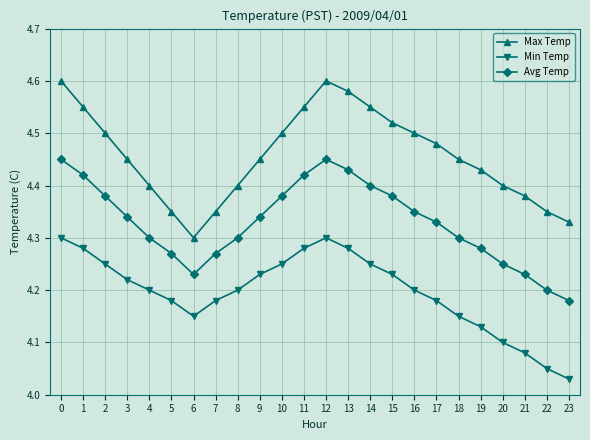

Which series has the largest range (max minus min)?

Max Temp